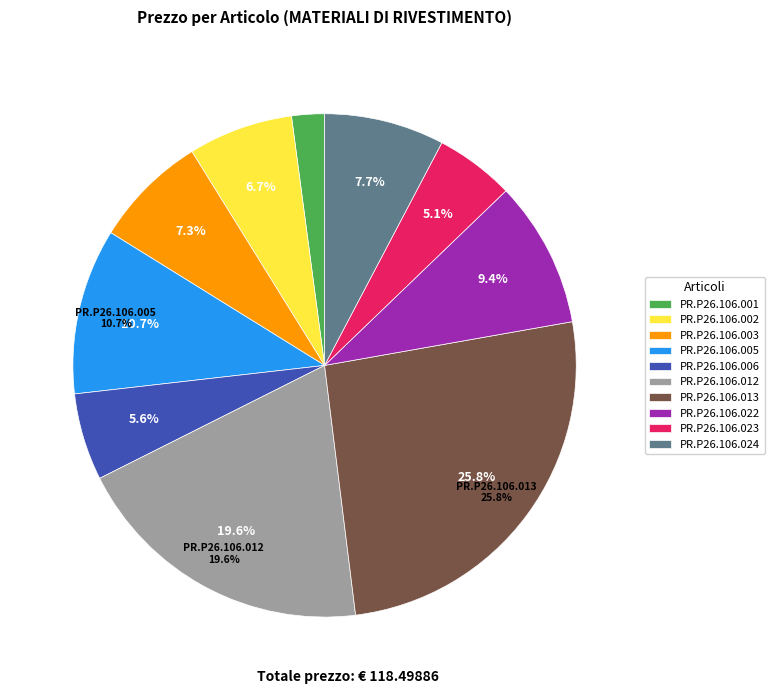

What is the smallest slice in the pie chart?

PR.P26.106.001